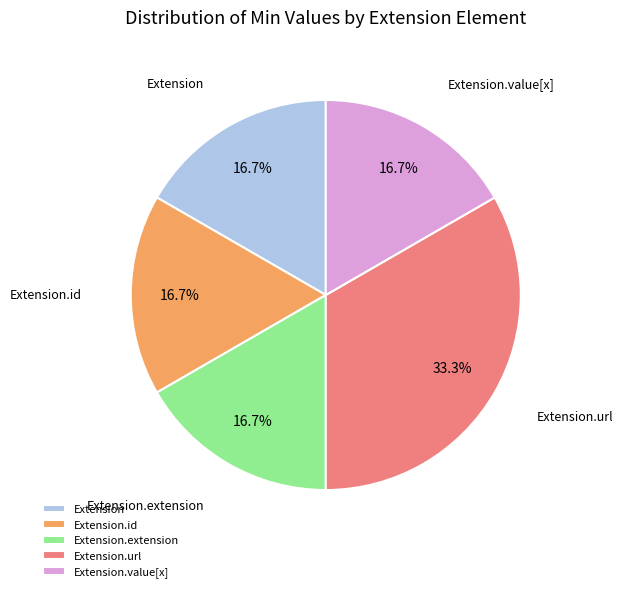

Count the number of slices in the pie.

5